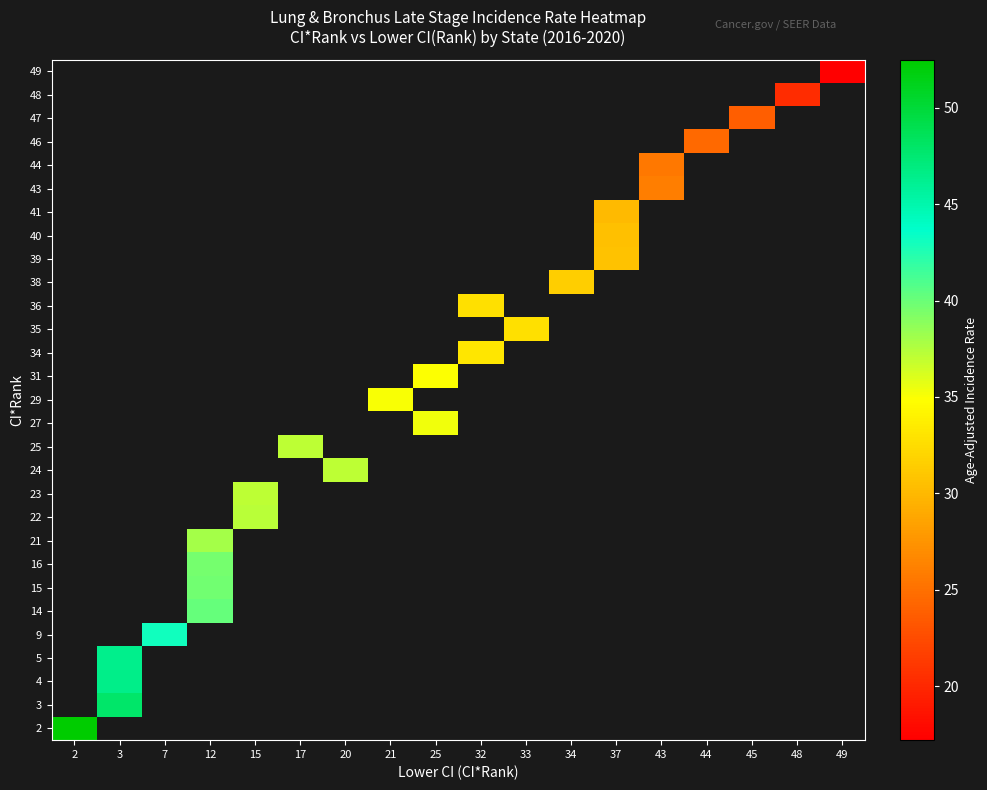

How many categories are shown in the chart?

18